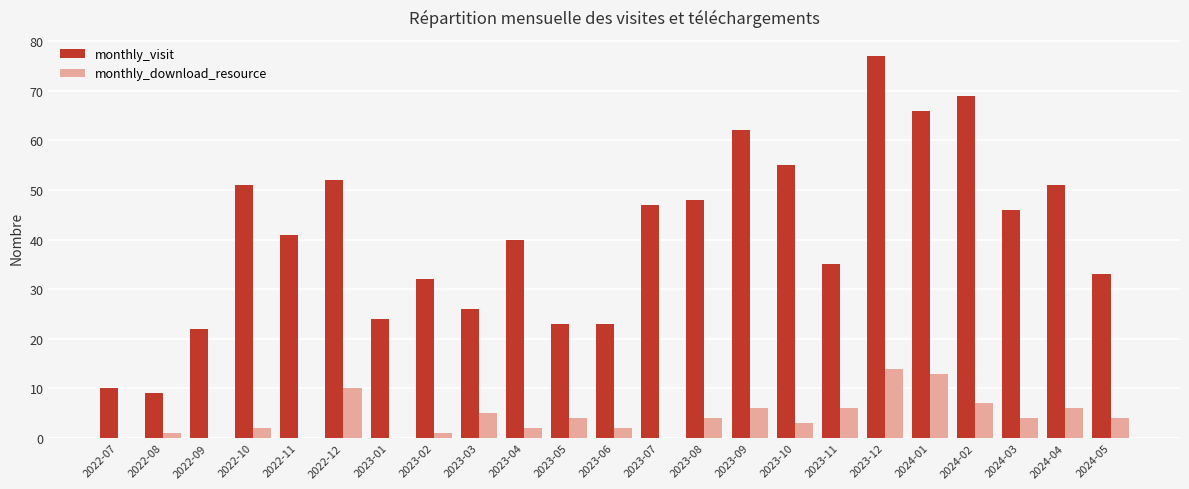

Does the chart contain stacked bars?

No